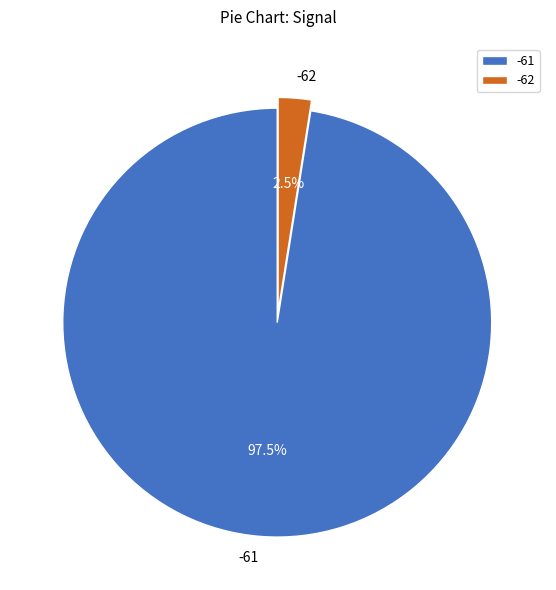

How many slices are in this pie chart?

2